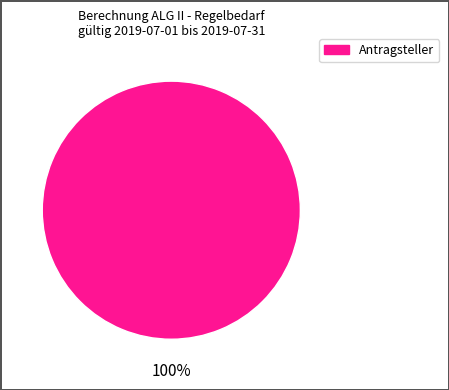

Is there a majority slice in this chart?

Yes